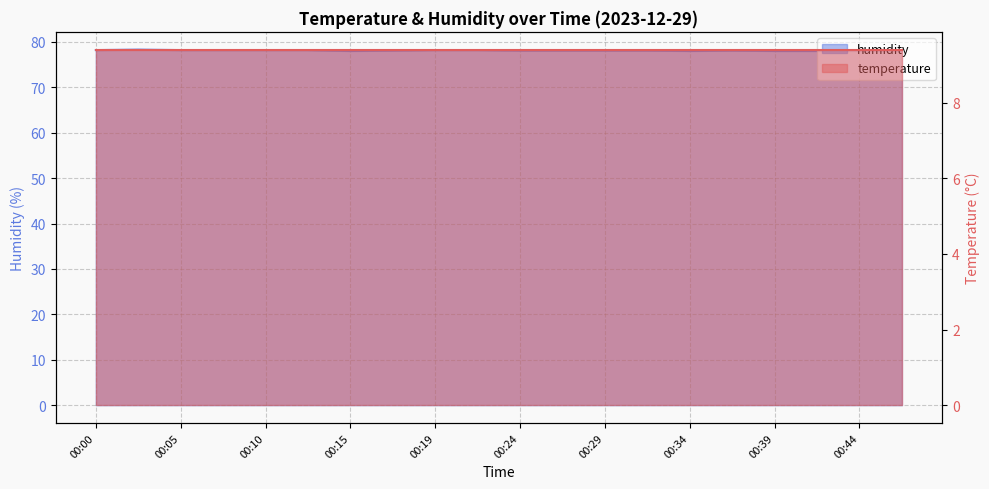

At which category does the data reach its first local peak?

00:02